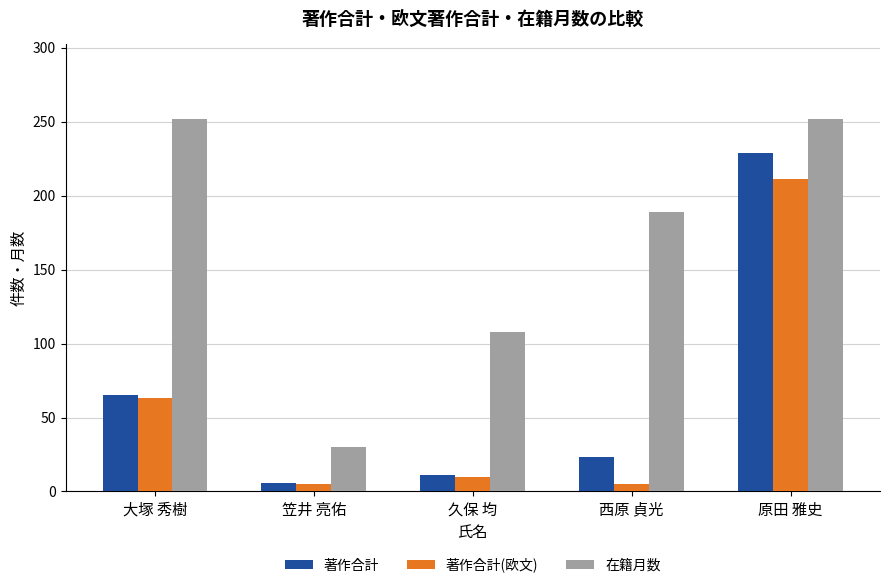

What is the label of the 4th bar from the right?

笠井 亮佑